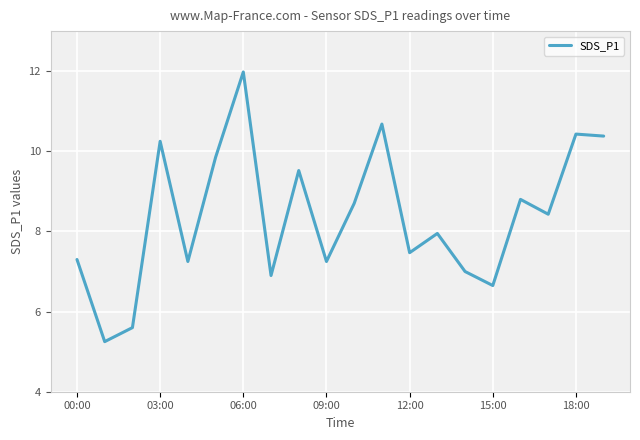

How many values are below 8?

10